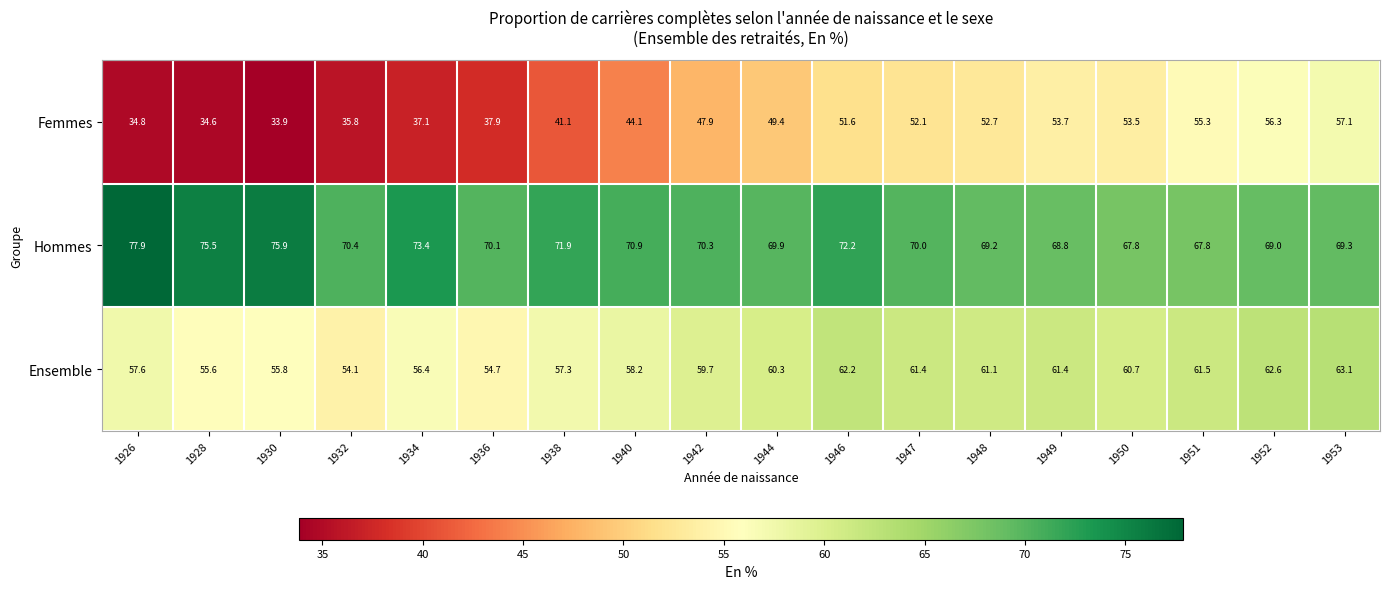

At which category is the sum across all series the highest?

1953